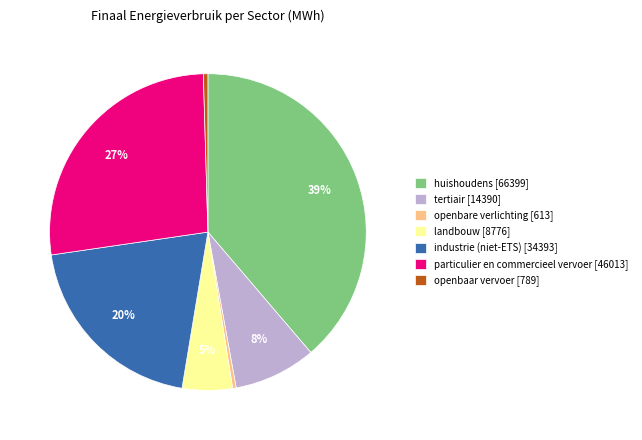

Count the number of slices in the pie.

7